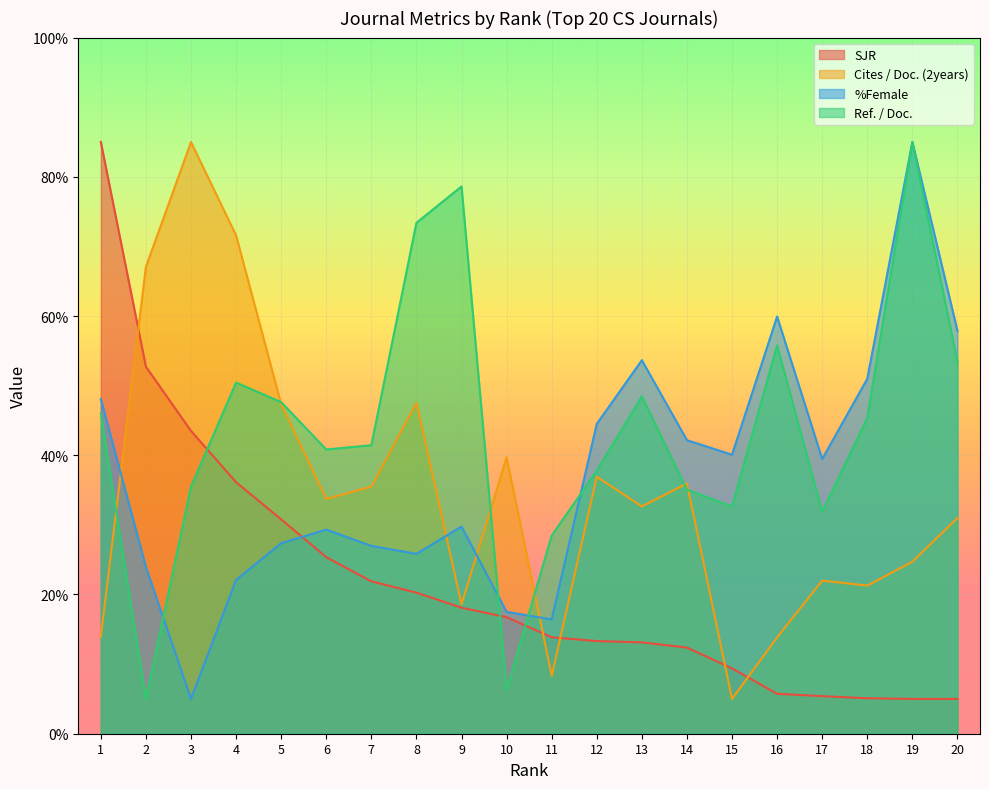

At 11, list the series in order from smallest to largest.

Cites / Doc. (2years), SJR, %Female, Ref. / Doc.